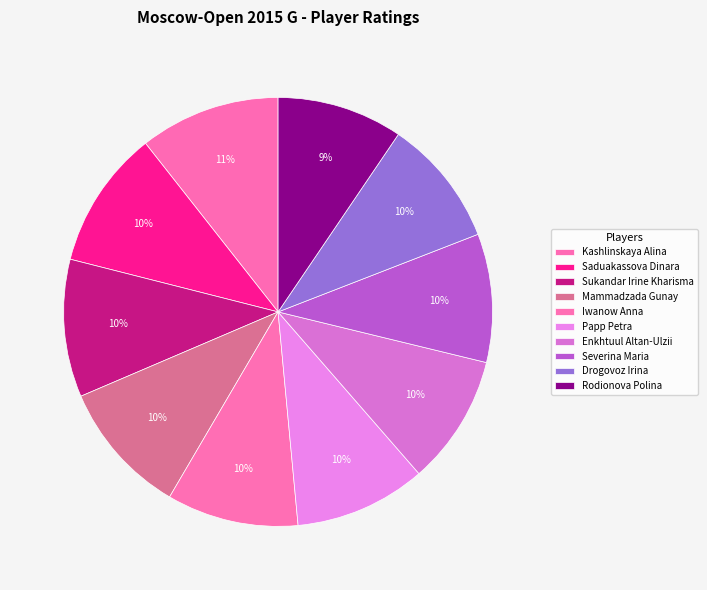

To the nearest percent, what is the combined percentage of Enkhtuul Altan-Ulzii and Rodionova Polina?

19%